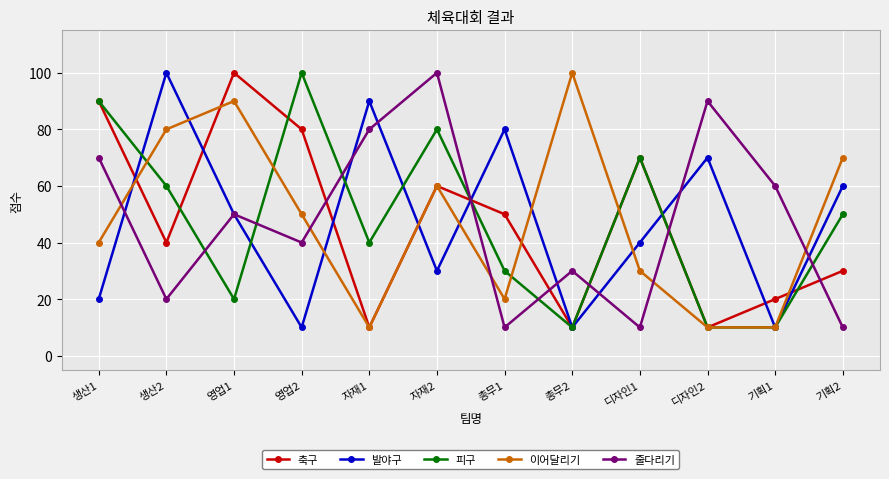

What is the difference between the second highest and second lowest values in the 줄다리기 series?

80